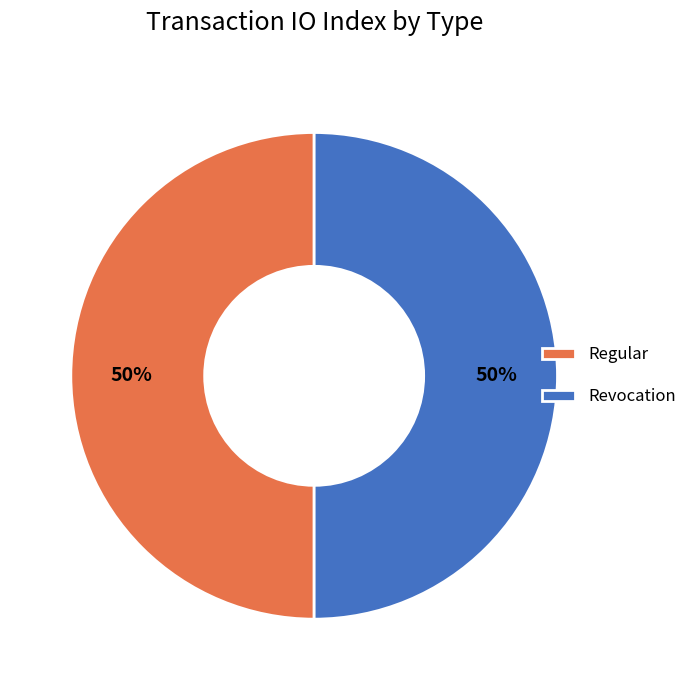

Approximately how many times larger is the value at Regular compared to Revocation?

1.0